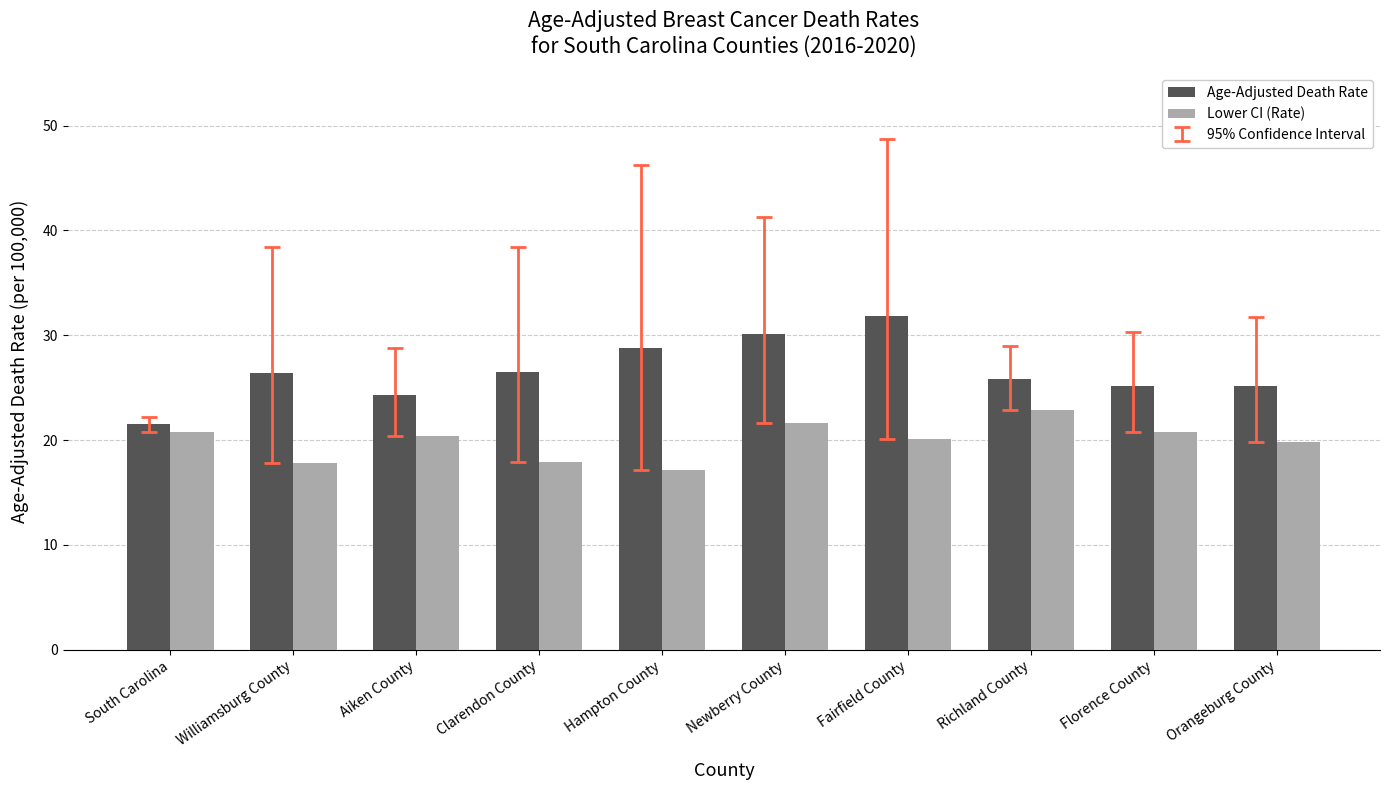

What is the difference between the maximum and minimum values in the Age-Adjusted Death Rate series?

10.3